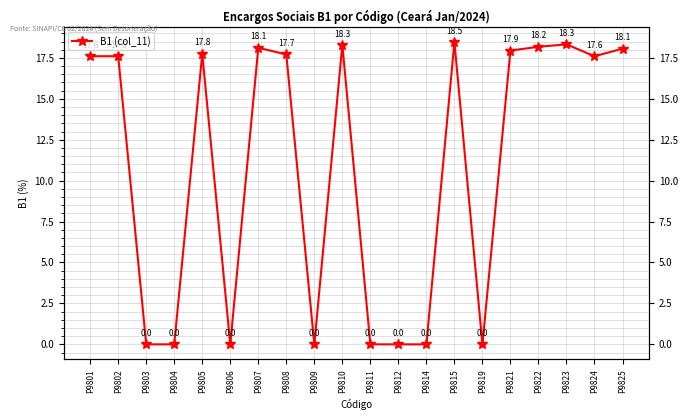

What is the approximate value at P9805?

17.8